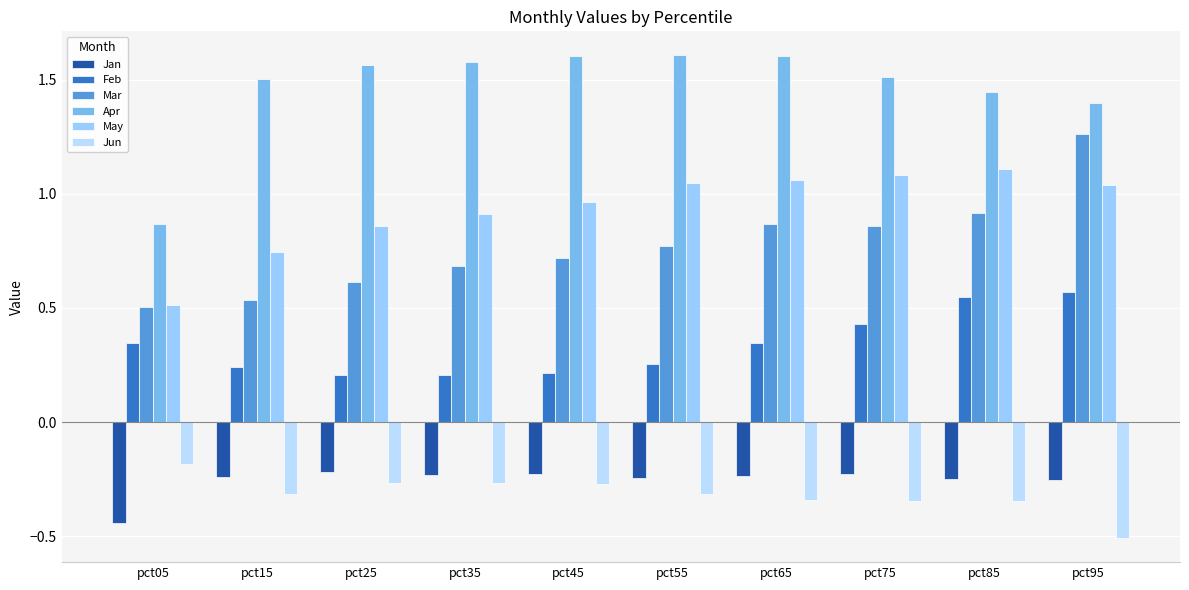

What is the lowest value of the Feb series?

0.2